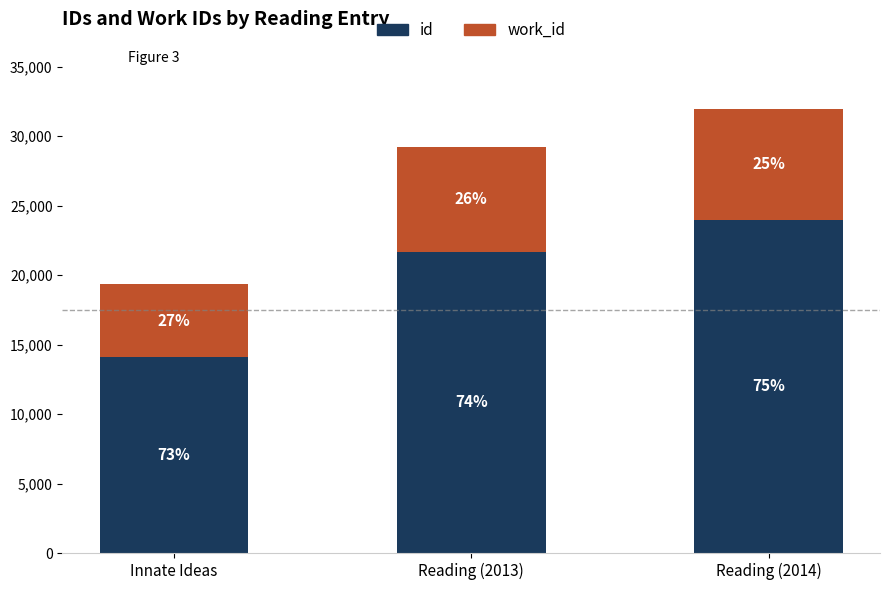

What are all the series names shown in the legend?

id, work_id